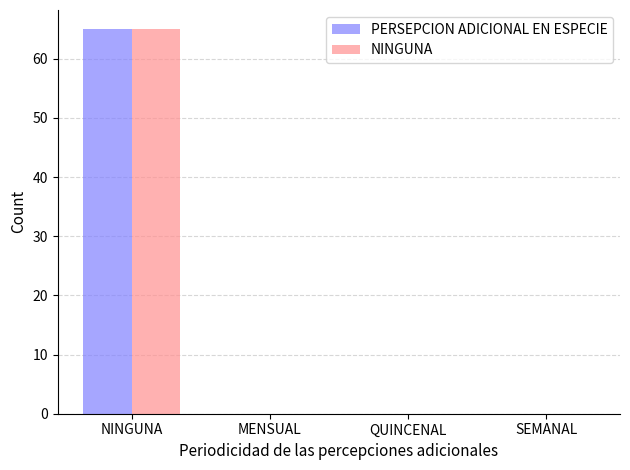

What is the average value of the PERSEPCION ADICIONAL EN ESPECIE series?

16